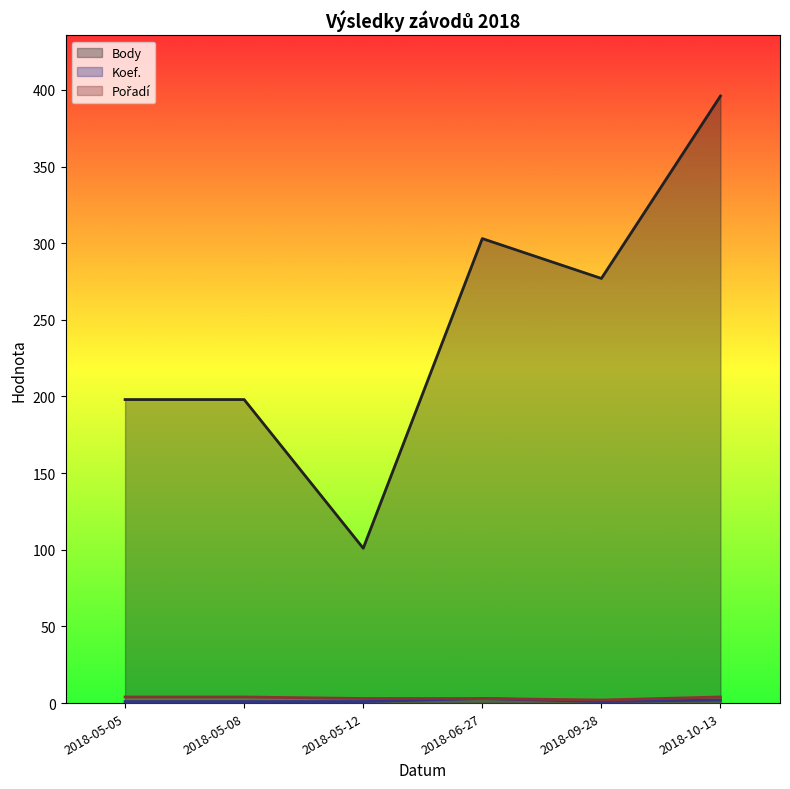

Which series has the largest total across all categories?

Body